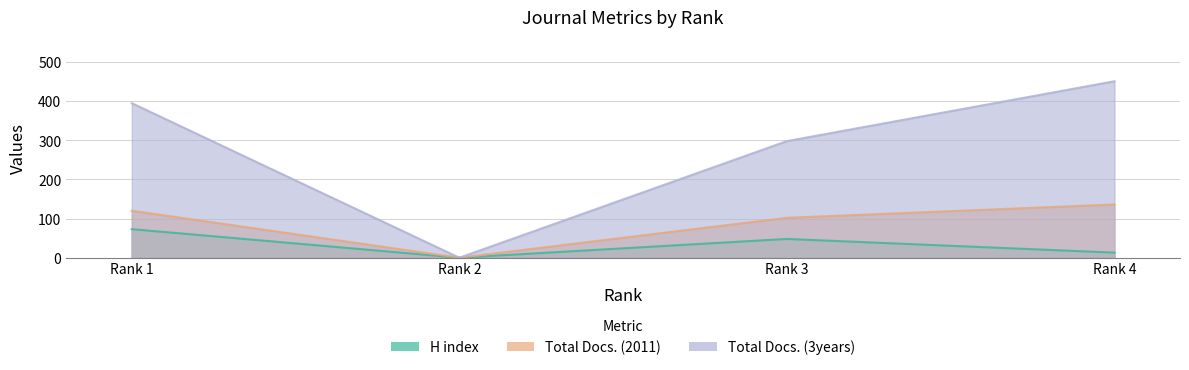

True or false: H index and Total Docs. (3years) cross at least once.

False